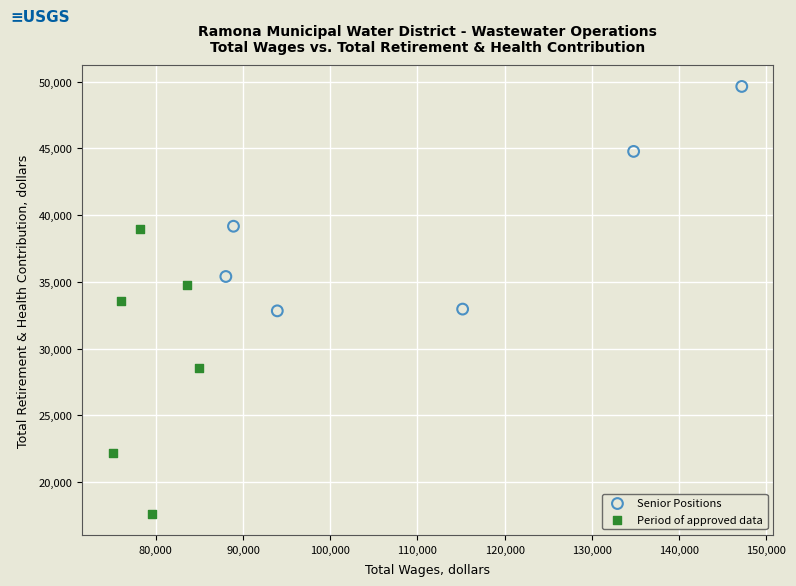

Which series has the largest Y range (max minus min)?

Period of approved data